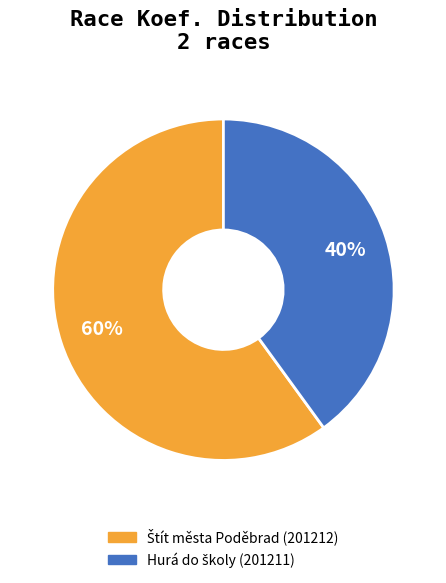

To the nearest percent, what is the difference between the largest and smallest slice percentages?

20%